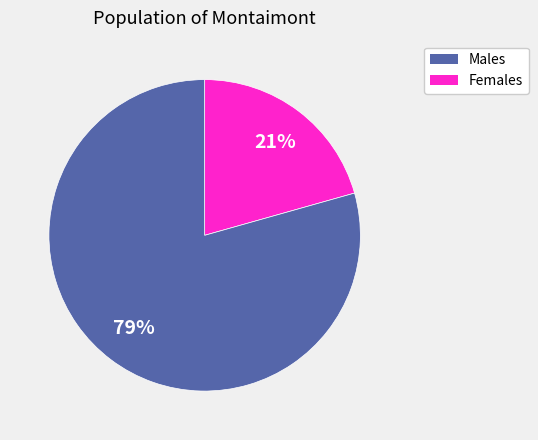

To the nearest percent, what is the average slice percentage?

50%